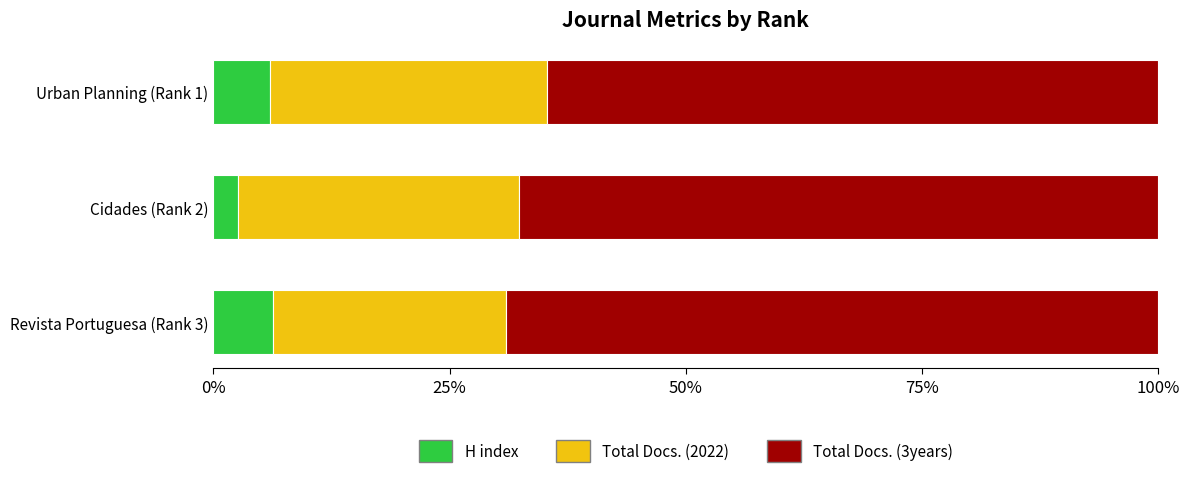

What is the difference between the maximum and minimum values in the H index series?

3.7